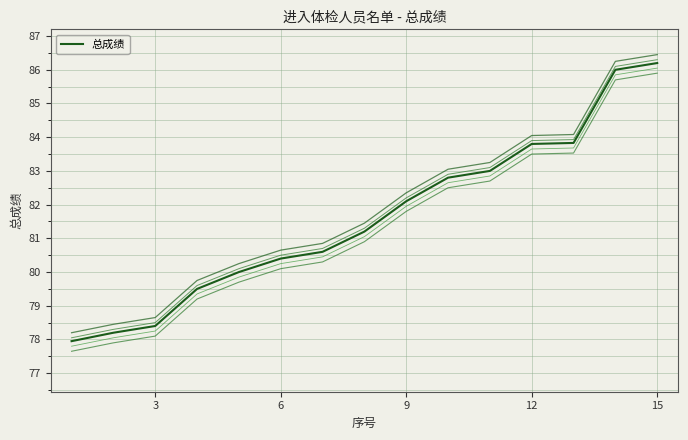

What is the value of the 2nd point from the left?

78.2